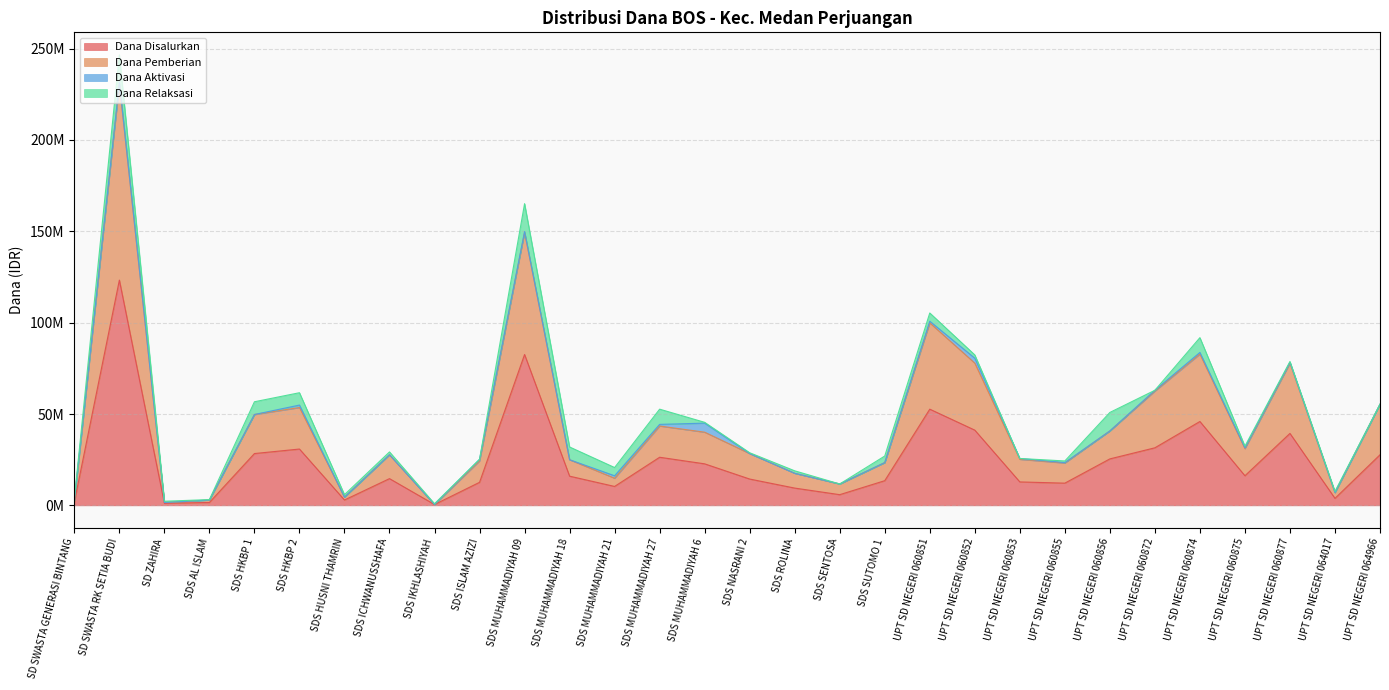

What is the difference between the maximum and minimum values in the Dana Pemberian series?

230175000